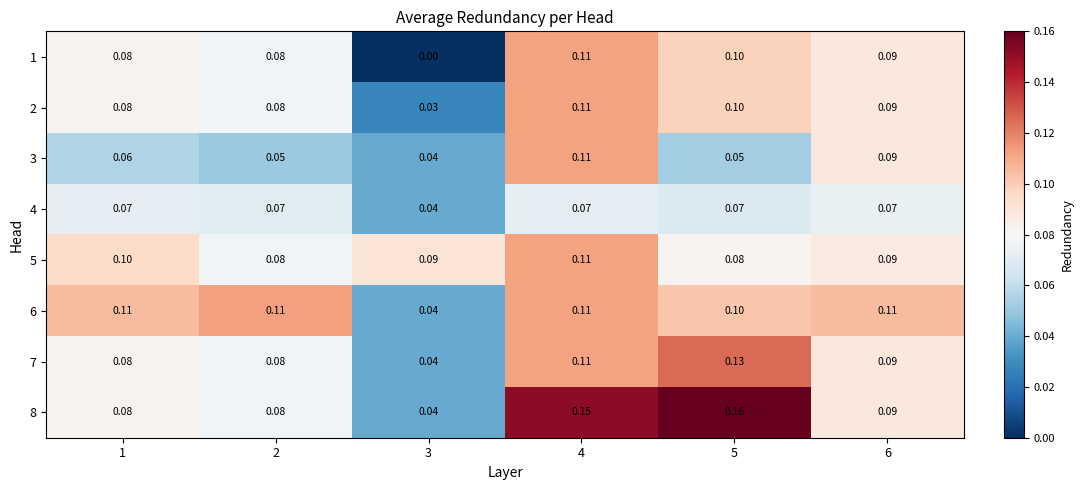

What is the spread (max minus min) of values at 2?

0.1